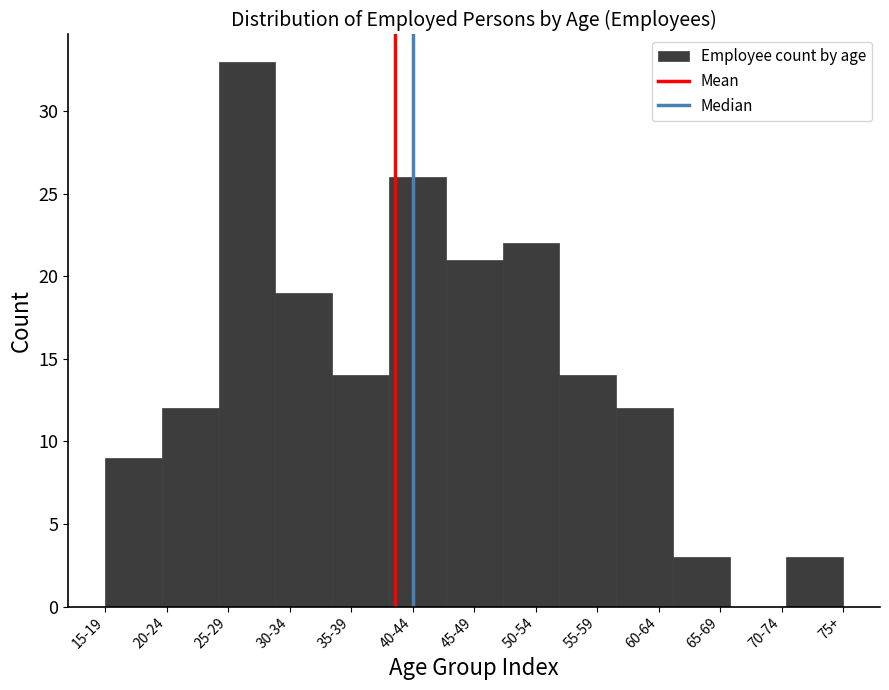

Reading left to right, extract all data points from this chart.

15-19=9	20-24=12	25-29=33	30-34=19	35-39=14	40-44=26	45-49=21	50-54=22	55-59=14	60-64=12	65-69=3	70-74=0	75+=3